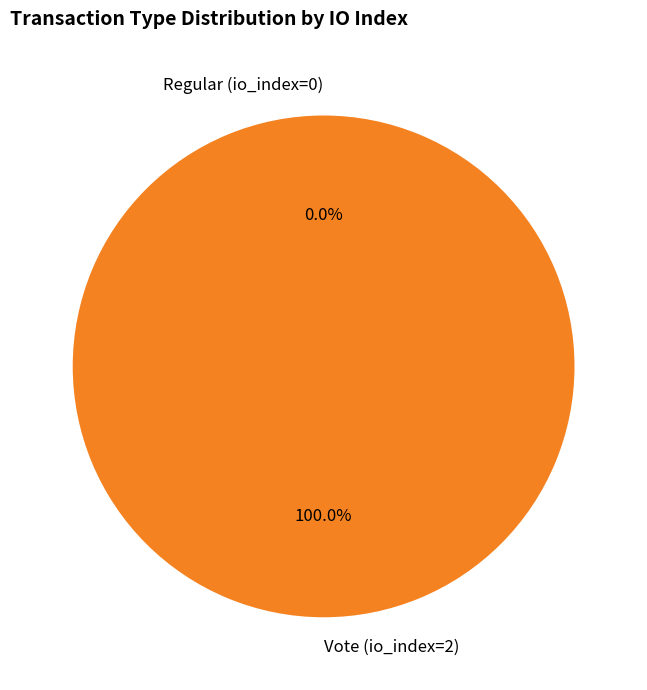

Which slice is the smallest?

Regular (io_index=0)